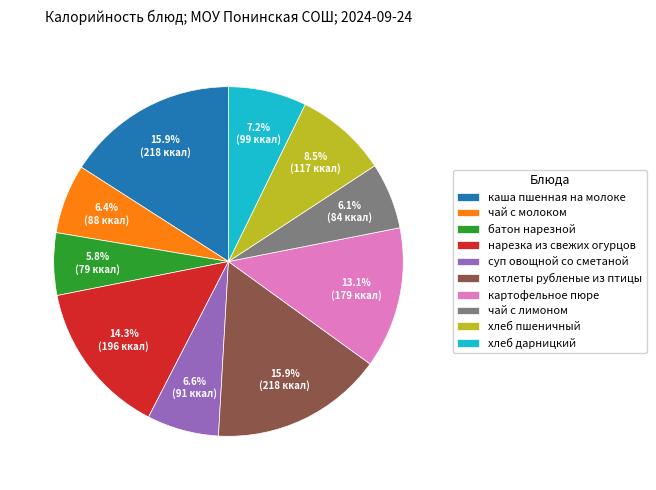

Which has a higher value, чай с молоком or хлеб пшеничный?

хлеб пшеничный